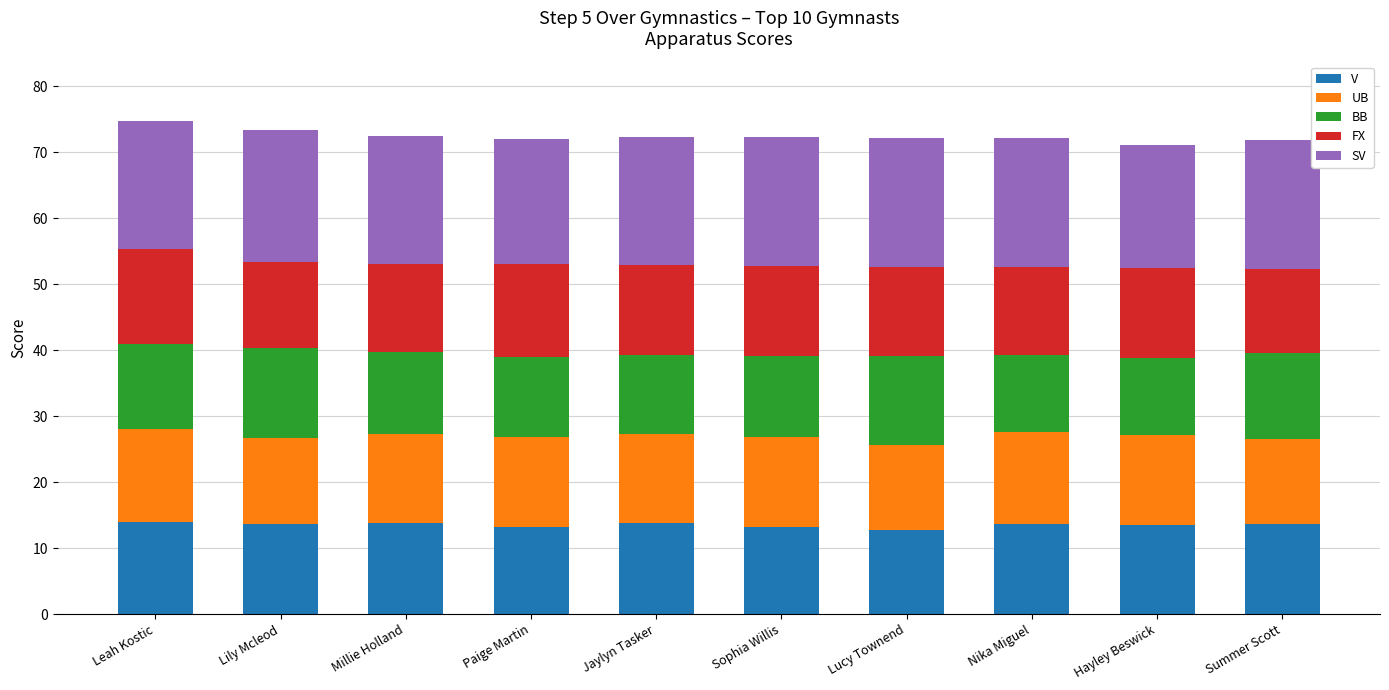

The value of V at Lucy Townend is 12.7. True or false?

True